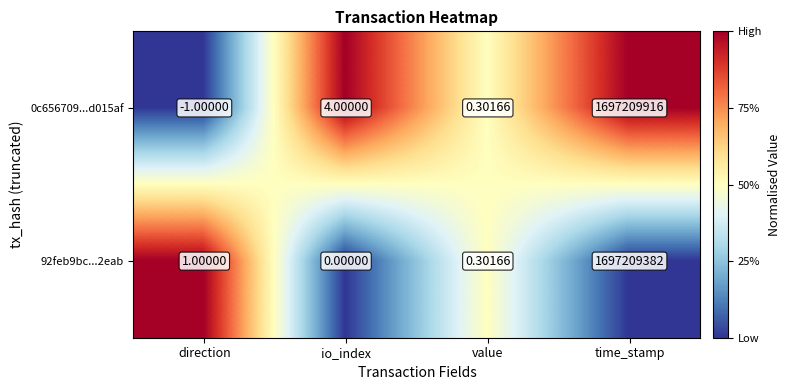

At which category is the sum across all series the highest?

time_stamp